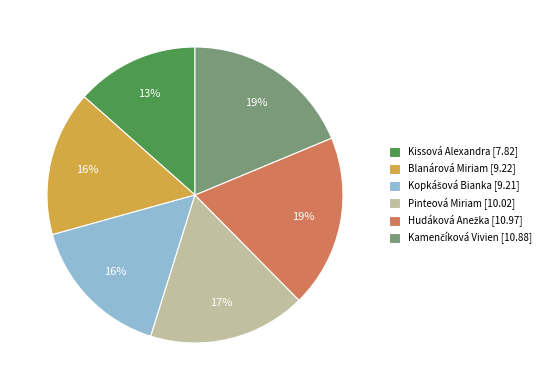

Does any single category account for the majority?

No